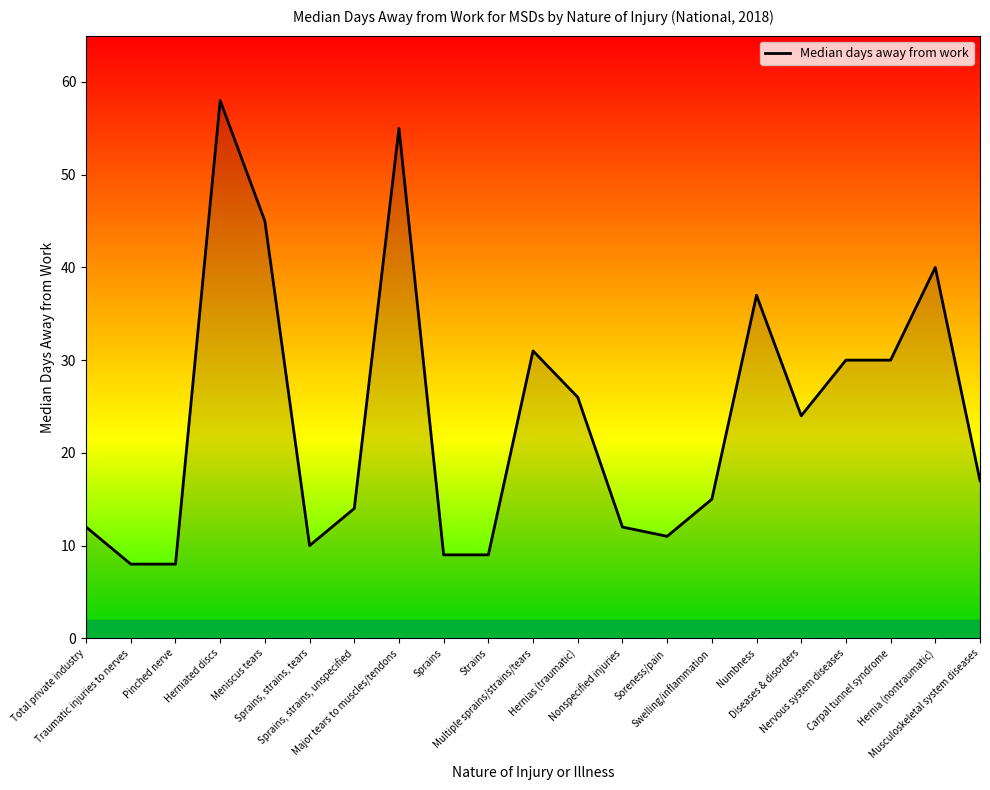

Where is the data nearest to the value 33?

Multiple sprains/strains/tears